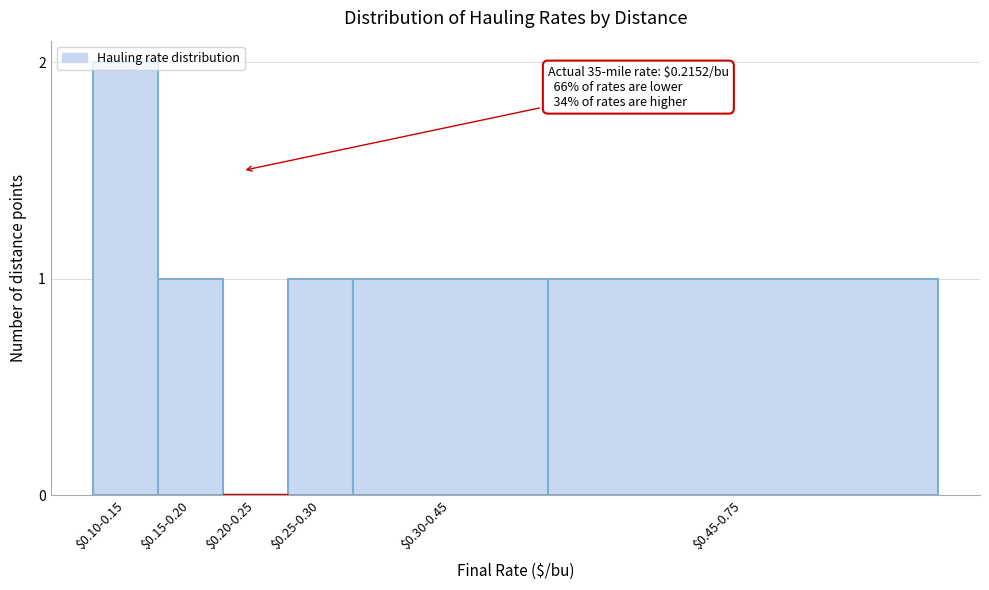

Which label corresponds to the largest value in the chart?

$0.10-0.15